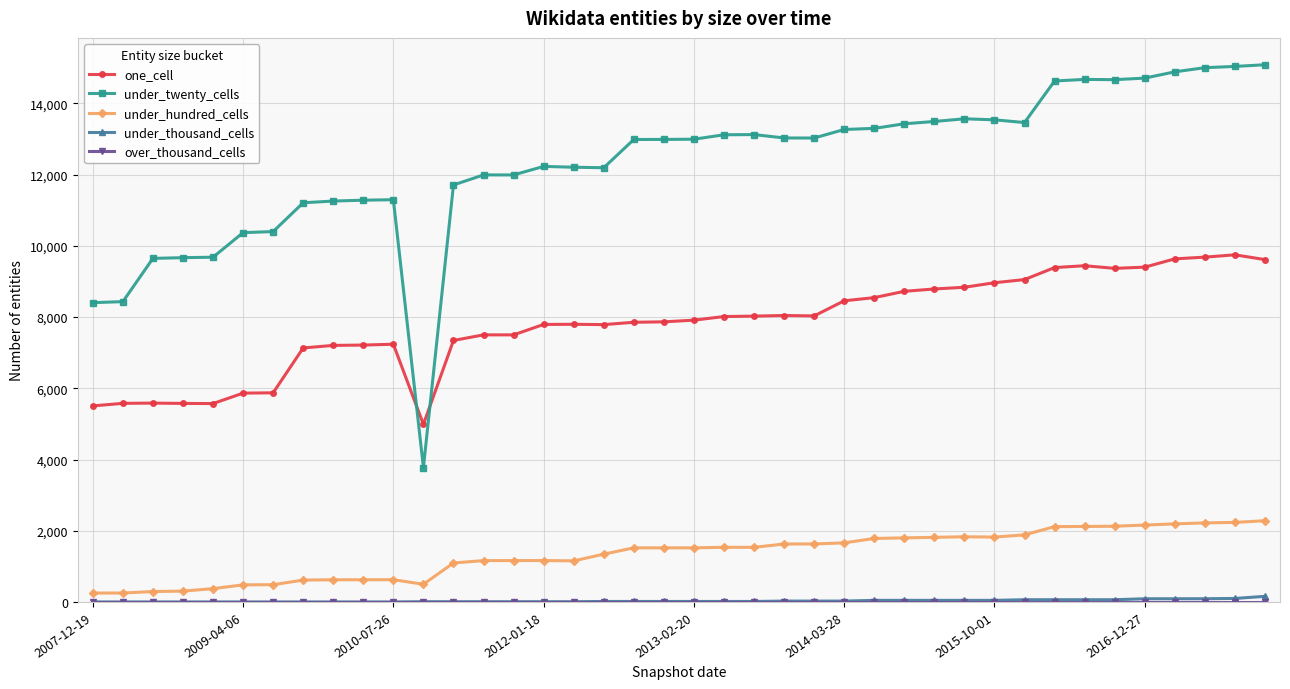

Which series has the largest total across all categories?

under_twenty_cells